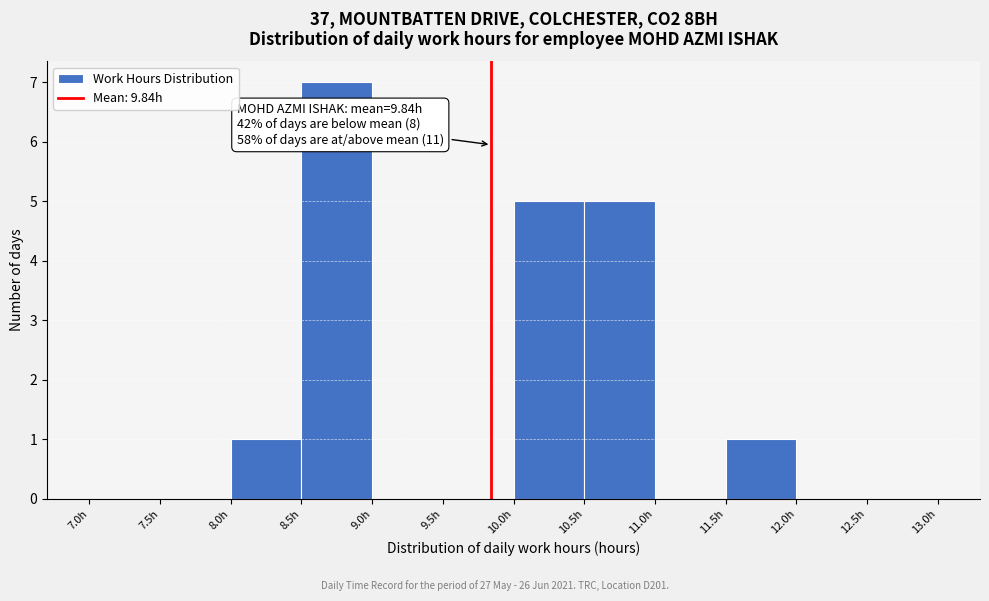

Which range on the x-axis has the tallest bar?

8.5 to 9.0